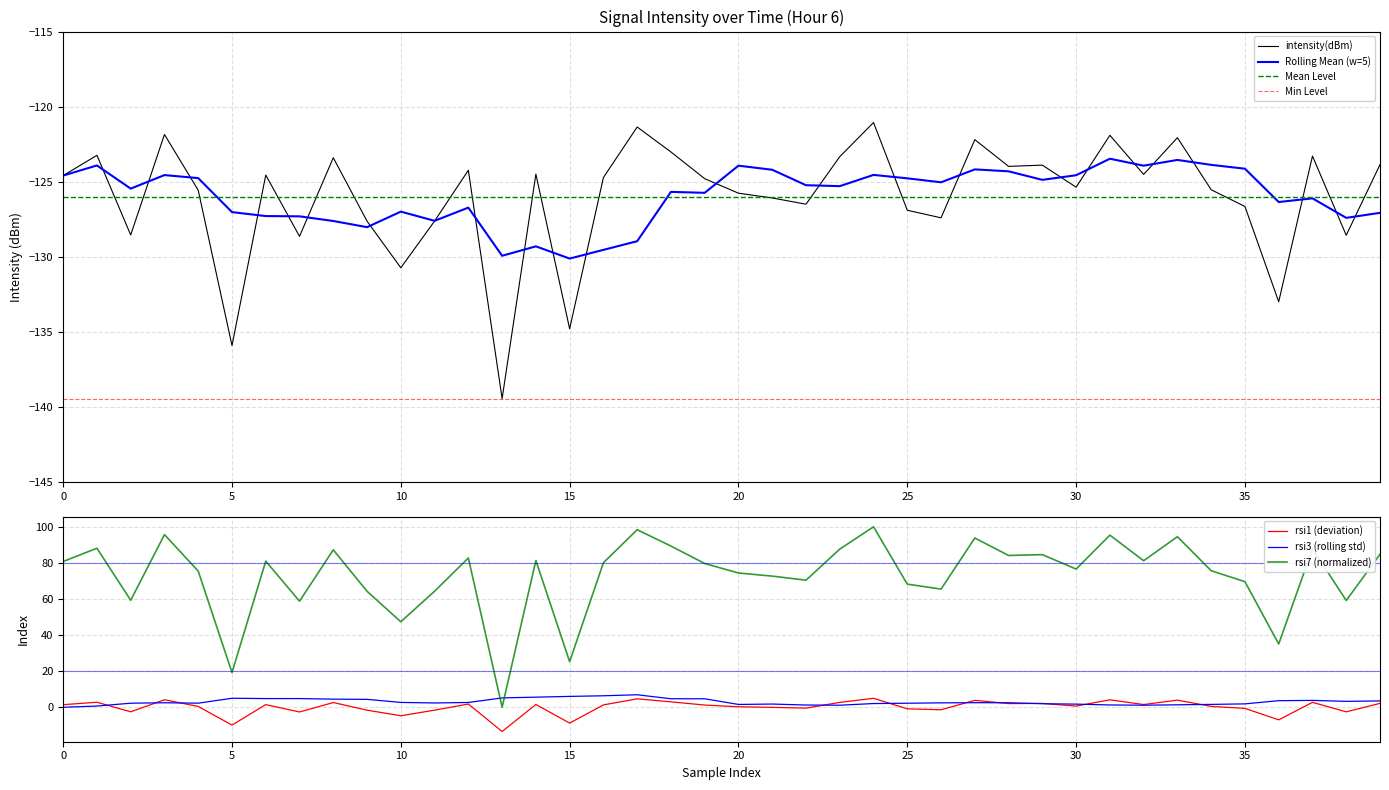

How many interior local peaks (higher than both neighbors) does the data have?

13